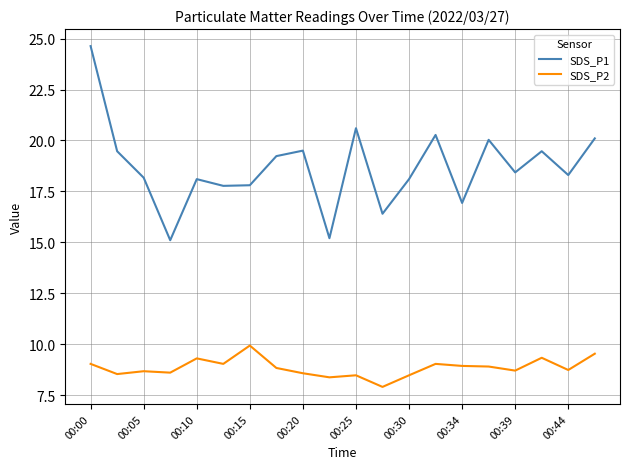

What is the average value of the SDS_P1 series?

18.7